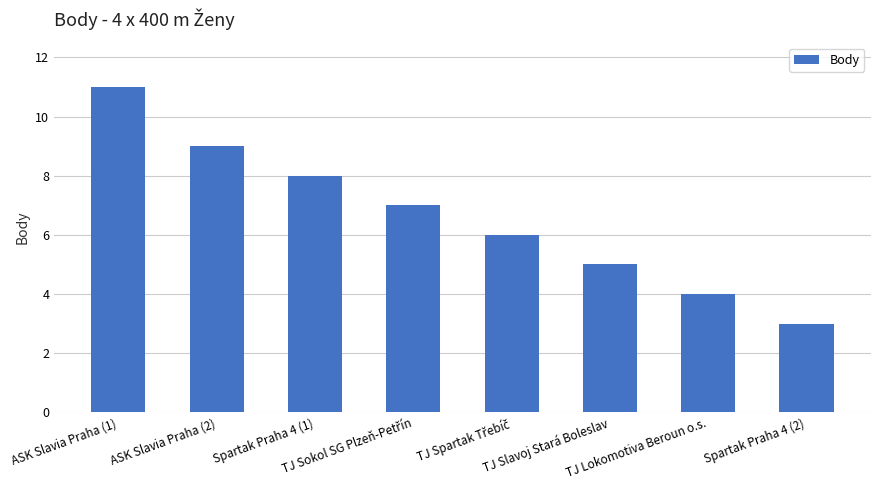

What is the greatest value displayed?

11